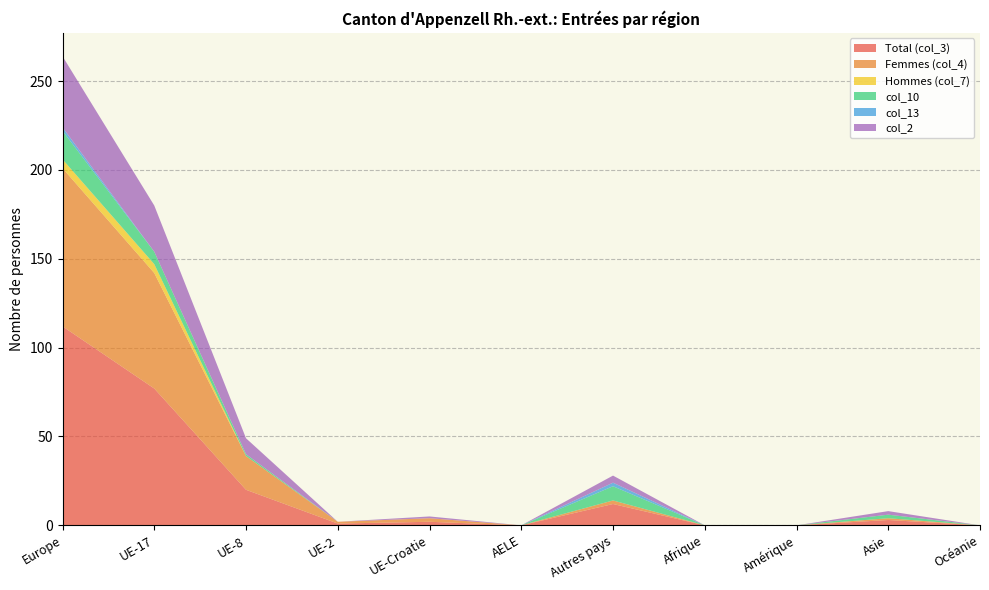

Reading left to right, list all the values displayed in this chart.

Total (col_3): 112	77	20	1	2	0	12	0	0	3	0
Femmes (col_4): 89	65	19	1	2	0	2	0	0	1	0
Hommes (col_7): 5	5	0	0	0	0	0	0	0	0	0
col_10: 16	7	1	0	0	0	8	0	0	2	0
col_13: 2	0	0	0	0	0	2	0	0	0	0
col_2: 40	26	9	0	1	0	4	0	0	2	0